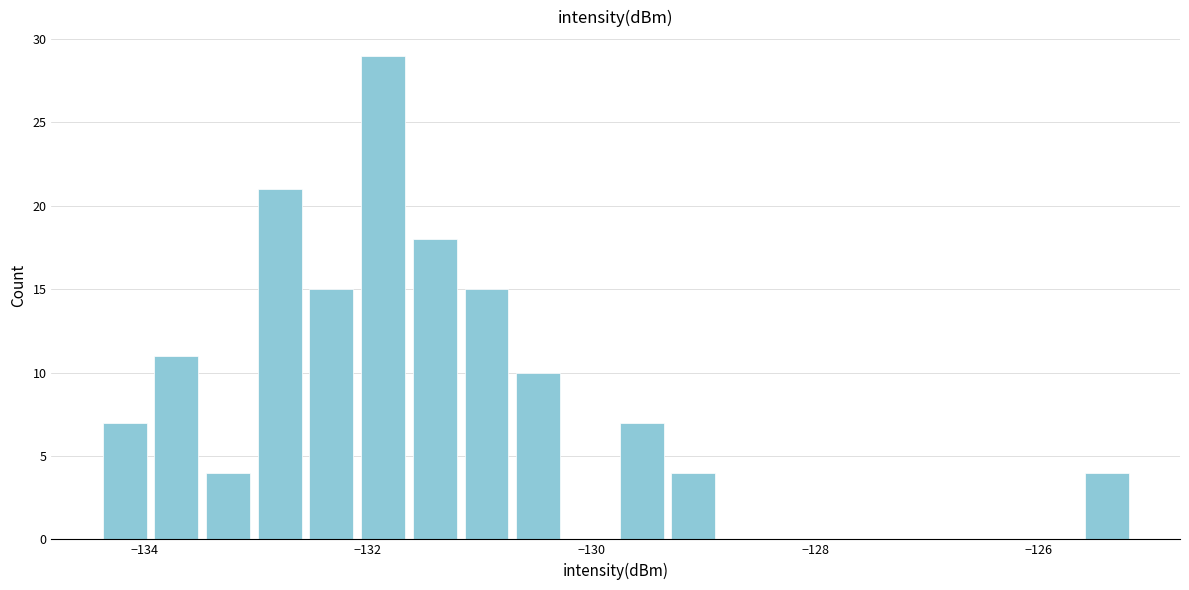

Around what value on the x-axis is the tallest bar? Give the approximate position of its centre, as read against the axis.

-131.8